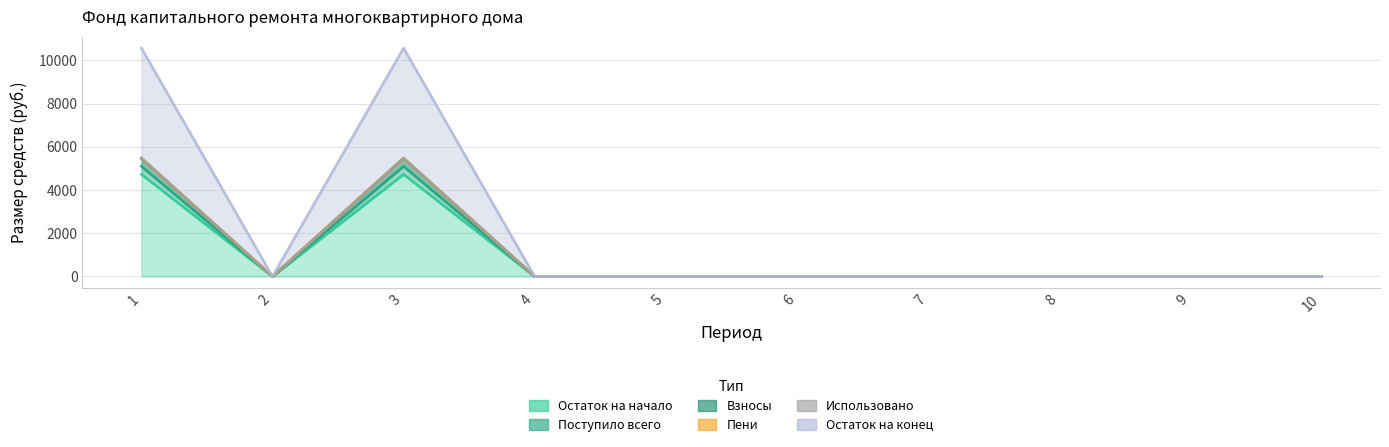

True or false: Остаток на конец and Взносы intersect in this chart.

False